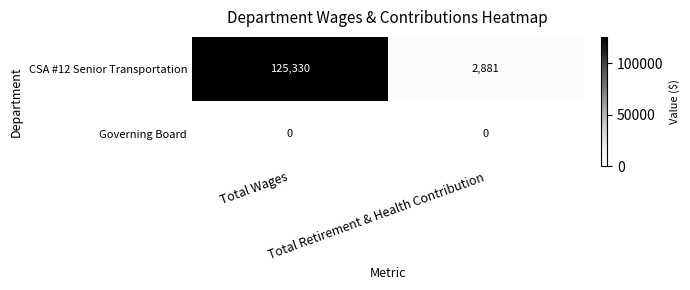

What is the average value of the CSA #12 Senior Transportation series?

64106